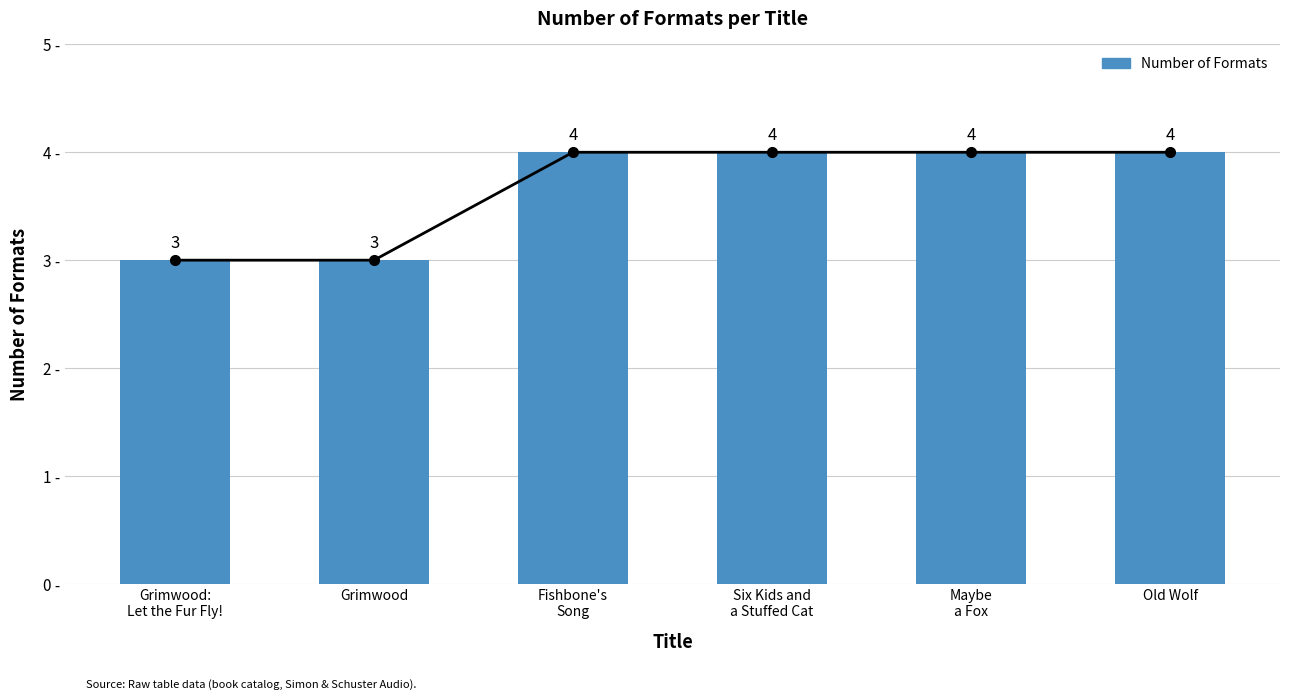

Where is the data nearest to the value 3?

Grimwood:
Let the Fur Fly!